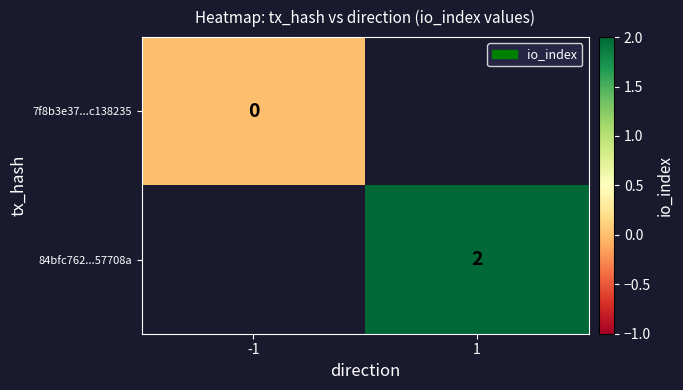

The value of 84bfc762...57708a at 1 is 0. True or false?

False